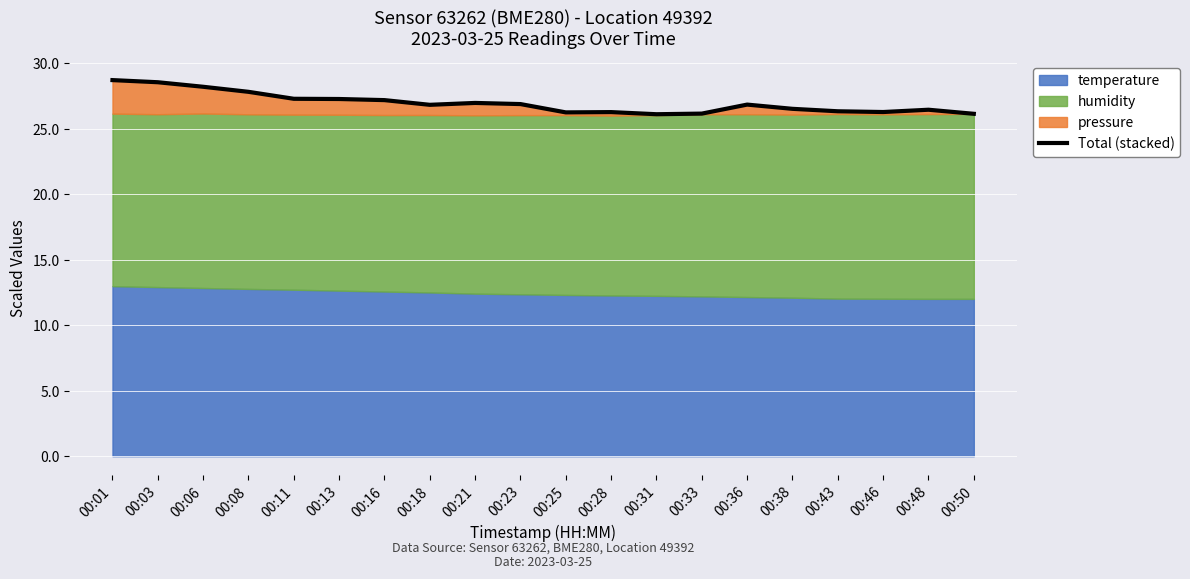

What is the value of the 1st point from the left?

28.7